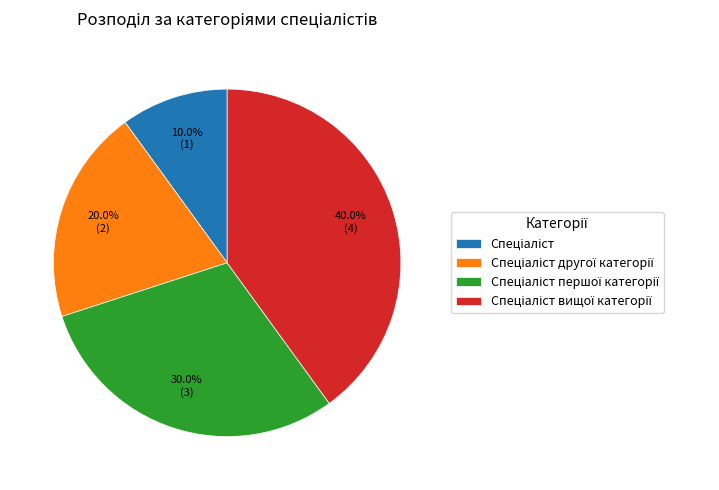

Is there a majority slice in this chart?

No